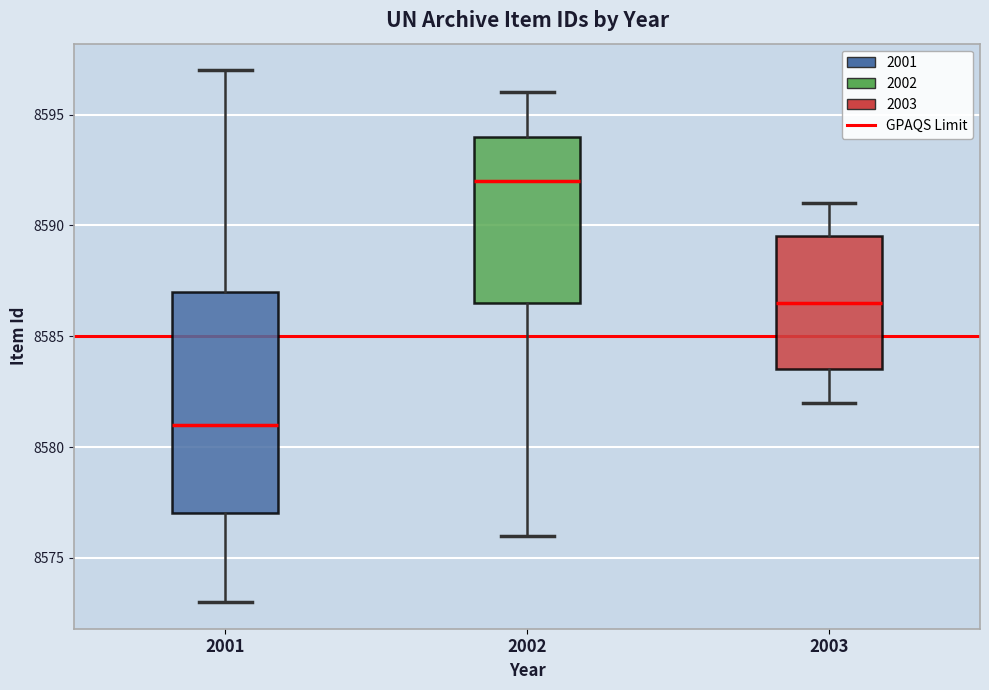

Reading left to right, read every box against the y-axis: the position of its median line, the range the box covers, and the ends of its whiskers. The values are not printed on the chart, so give them approximately, as read against the axis.

2001: median 8581.0, box 8577.0 to 8587.0, whiskers 8573.0 to 8597.0
2002: median 8592.0, box 8586.5 to 8594.0, whiskers 8576.0 to 8596.0
2003: median 8586.5, box 8583.5 to 8589.5, whiskers 8582.0 to 8591.0